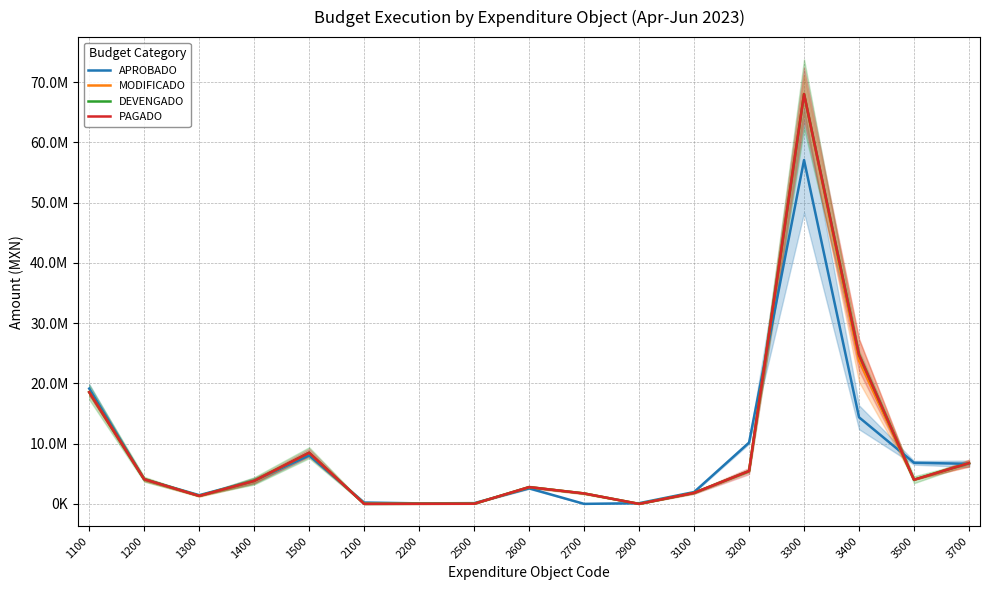

Where is the first local maximum for MODIFICADO?

1500